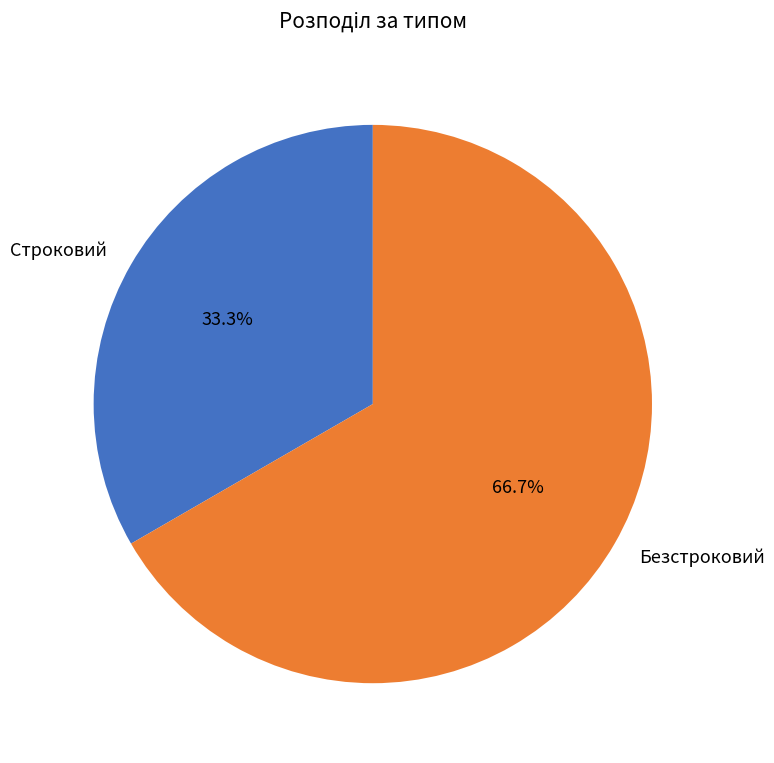

Do Безстроковий and Строковий together represent more than half of the pie?

Yes